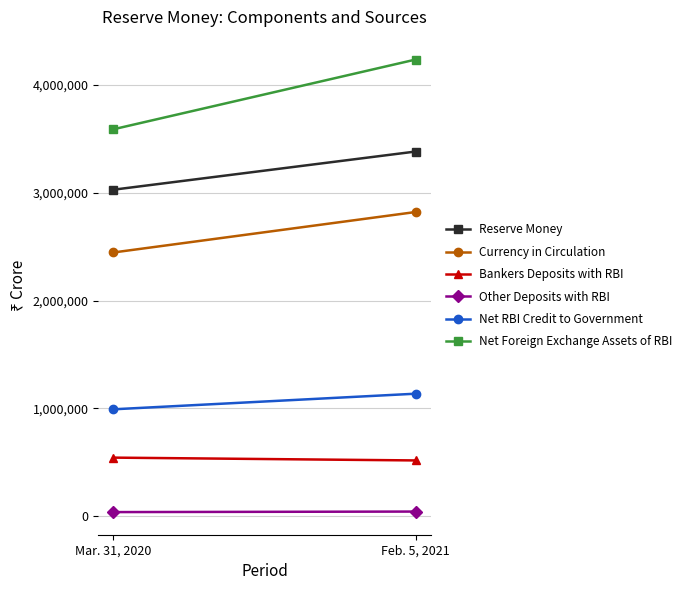

Count the number of data series in this chart.

6